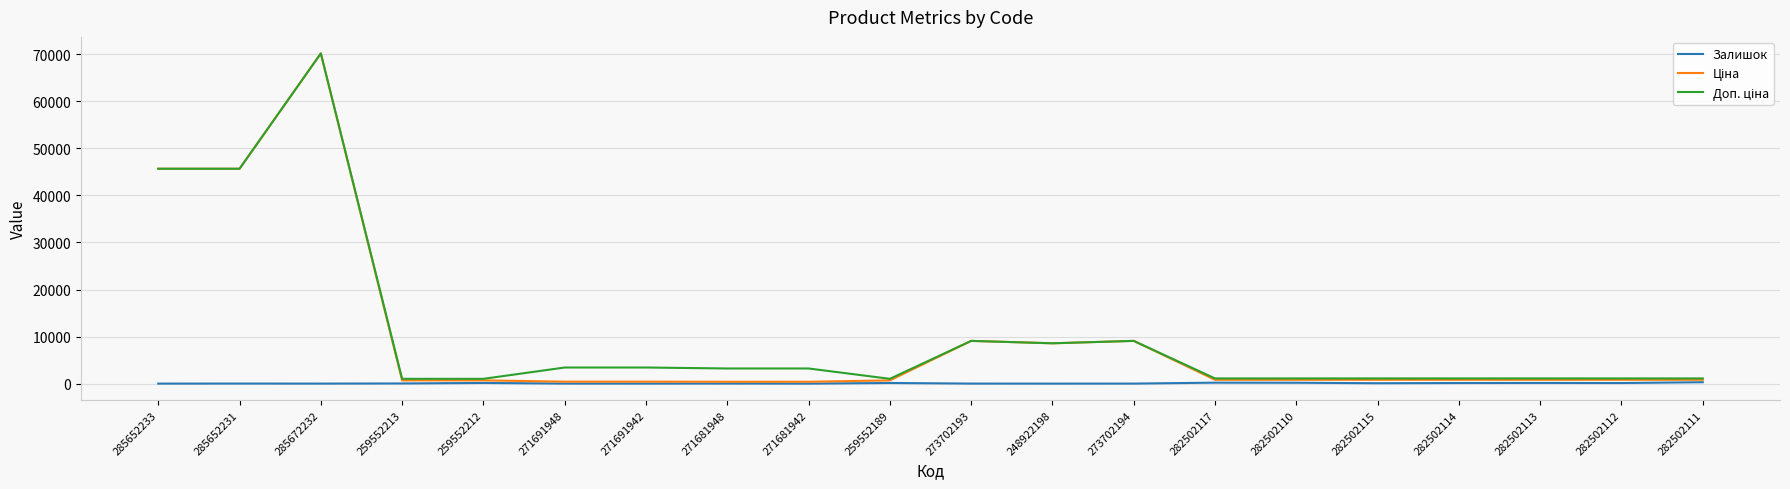

True or false: Залишок has a value of 95.0 at 282502115.

True